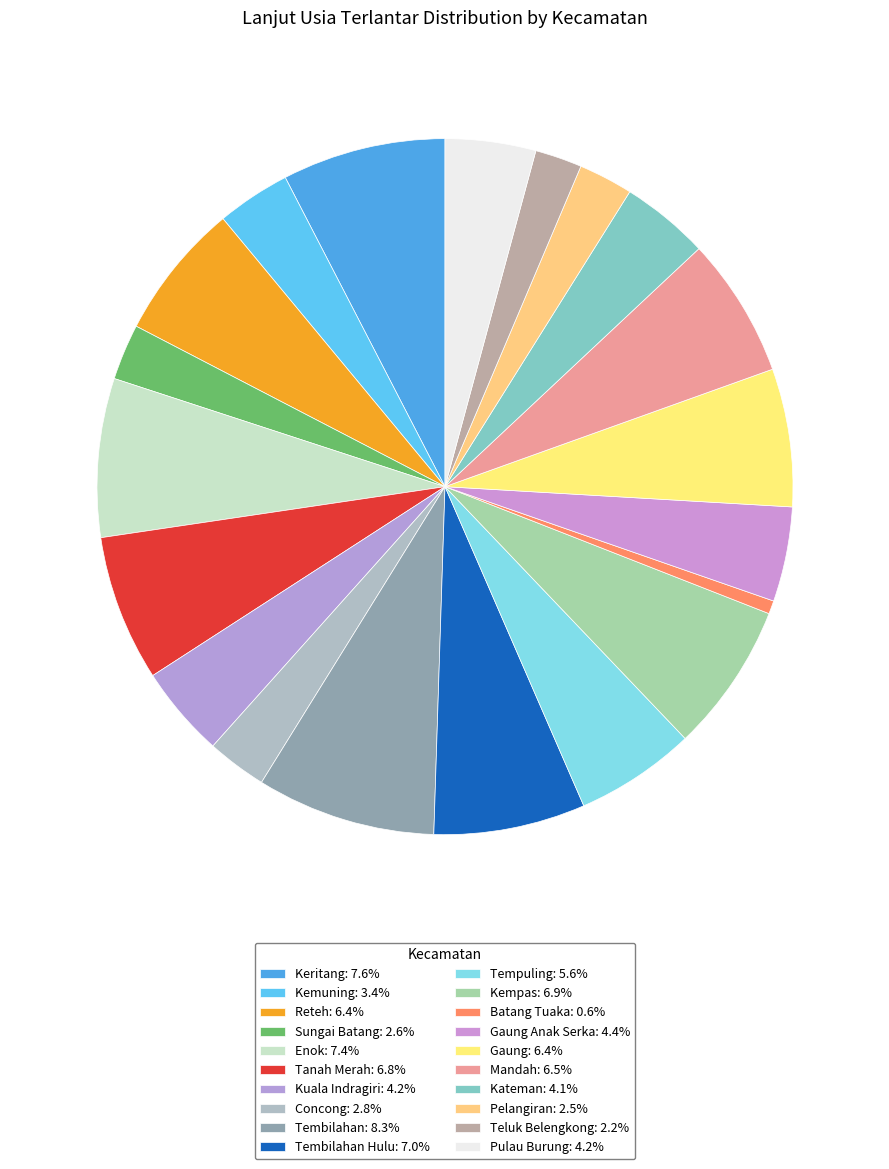

How many slices are in this pie chart?

20